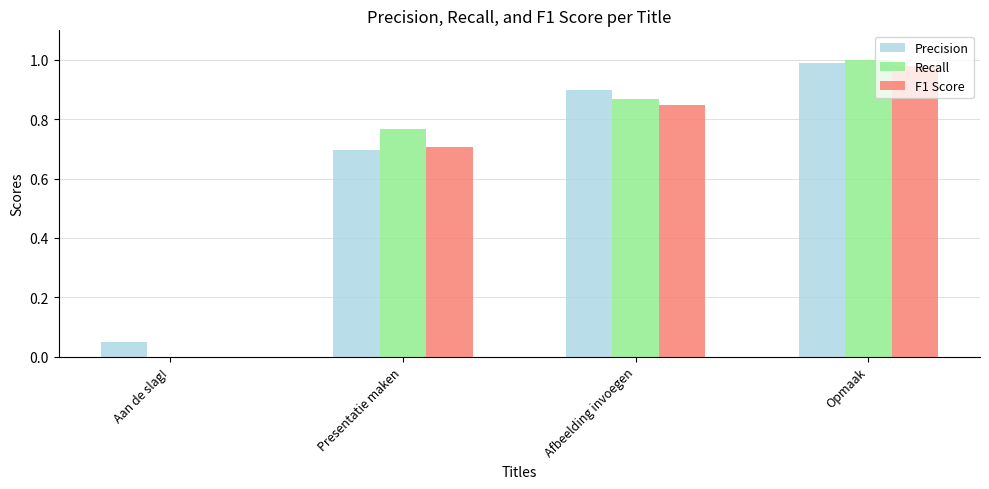

Between Aan de slag! and Opmaak, which series saw the biggest shift?

Recall